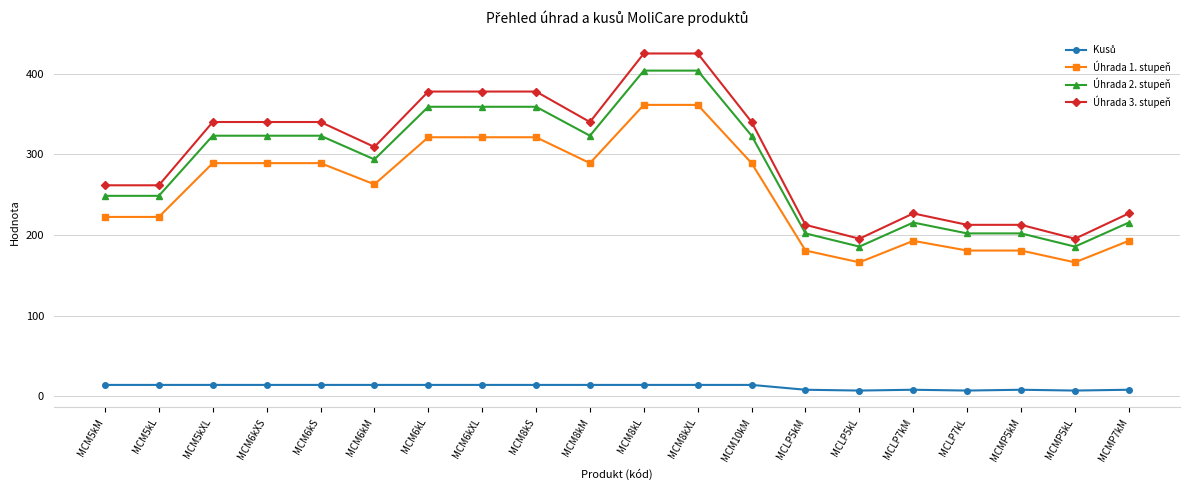

How many values in the Úhrada 2. stupeň series exceed 322?

10